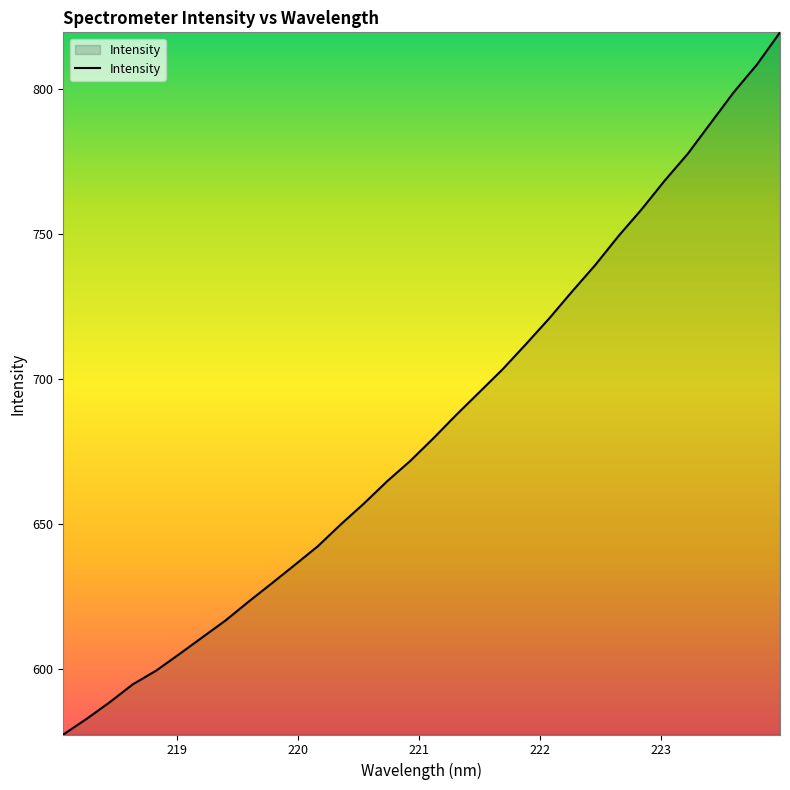

True or false: the data has more than 1 interior local peaks.

False